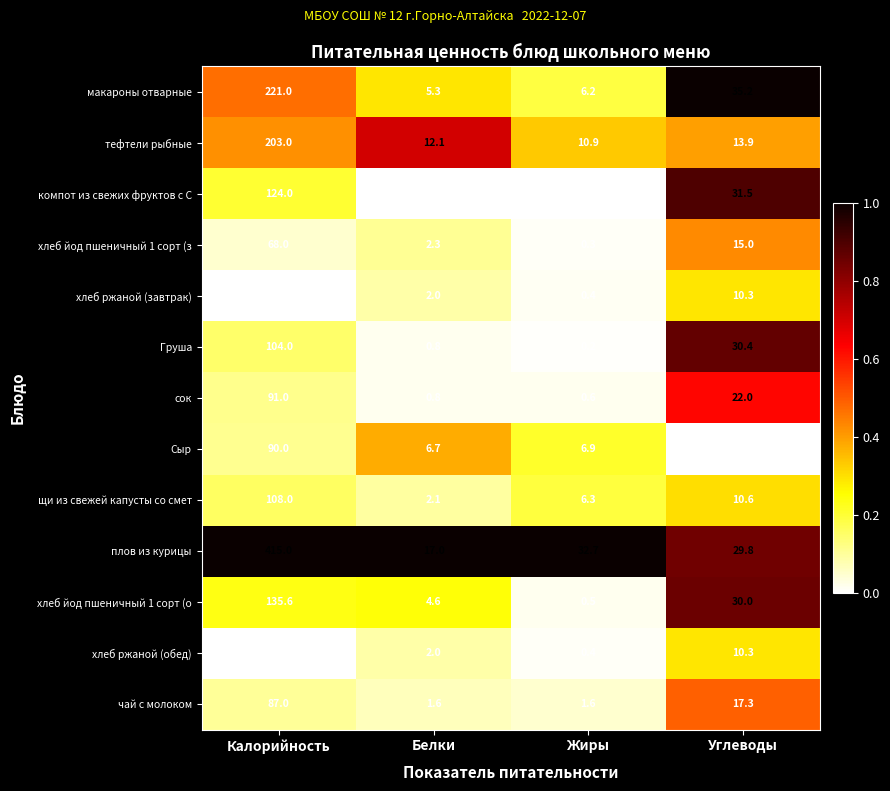

Which series changed the most between Калорийность and Белки?

плов из курицы